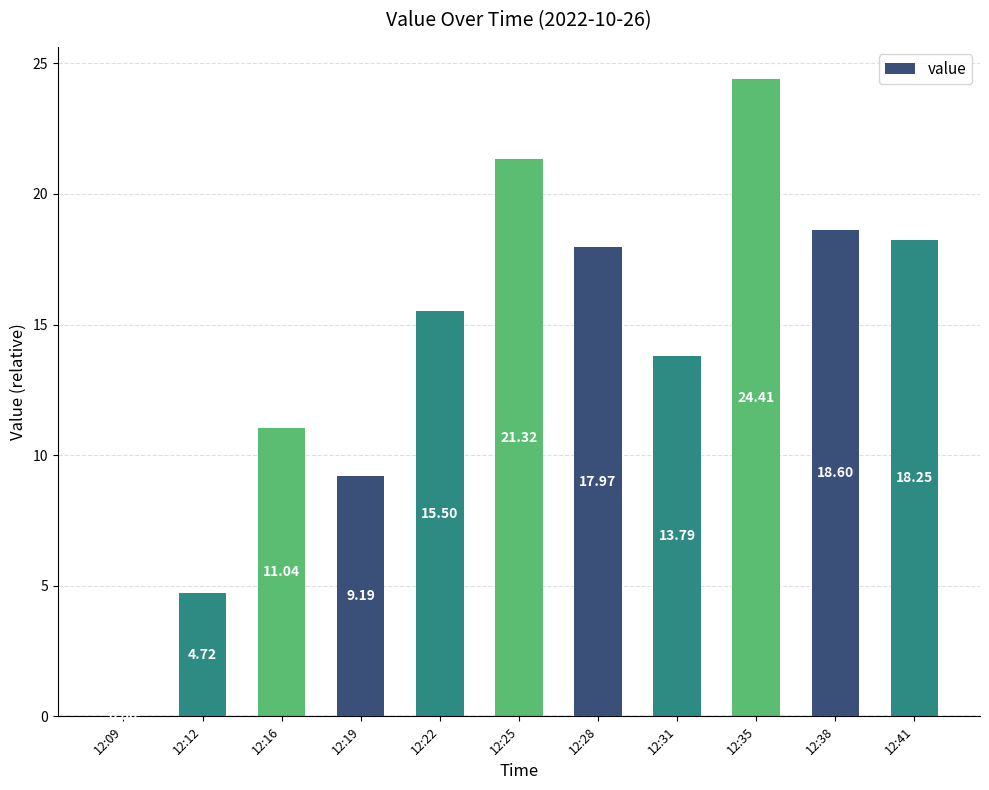

What is the change in value from 12:19 to 12:38?

+9.4